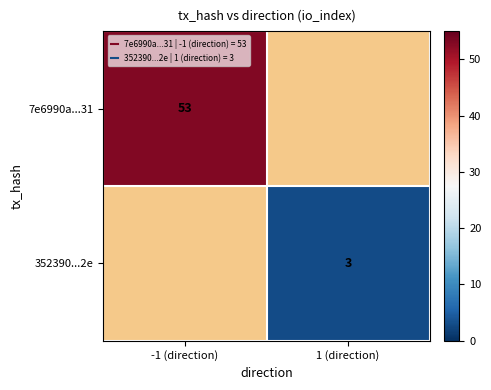

How many values in 7e6990a...31 are above zero?

1